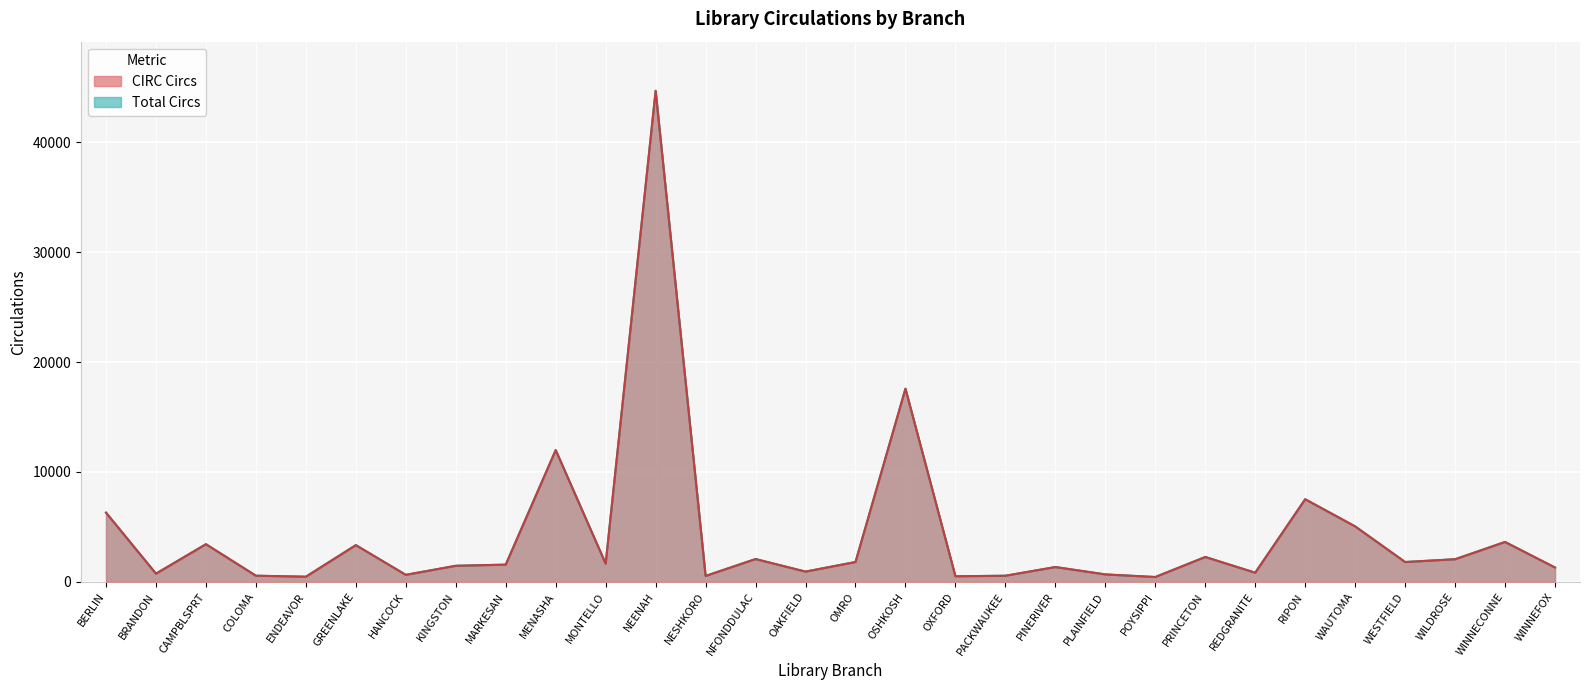

What position from the left is GREENLAKE?

6